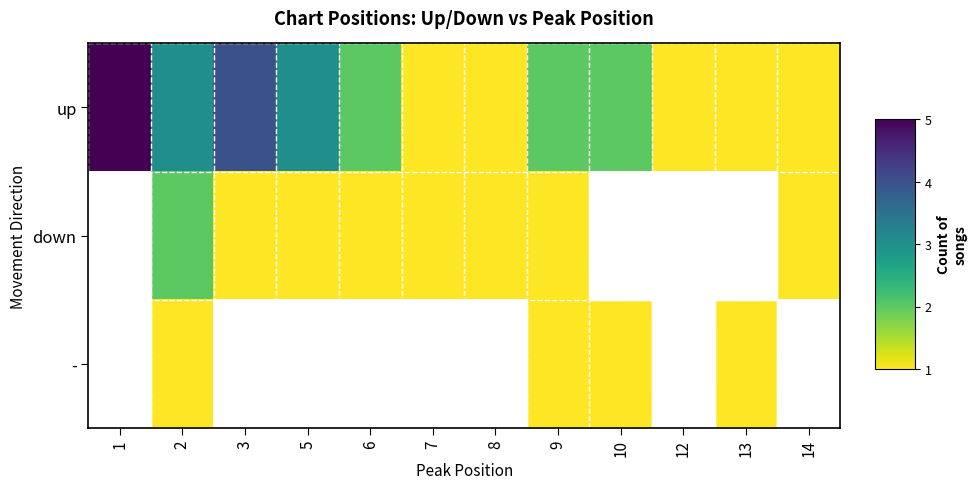

Is the value of up at 7 greater than the value of down at 14?

No